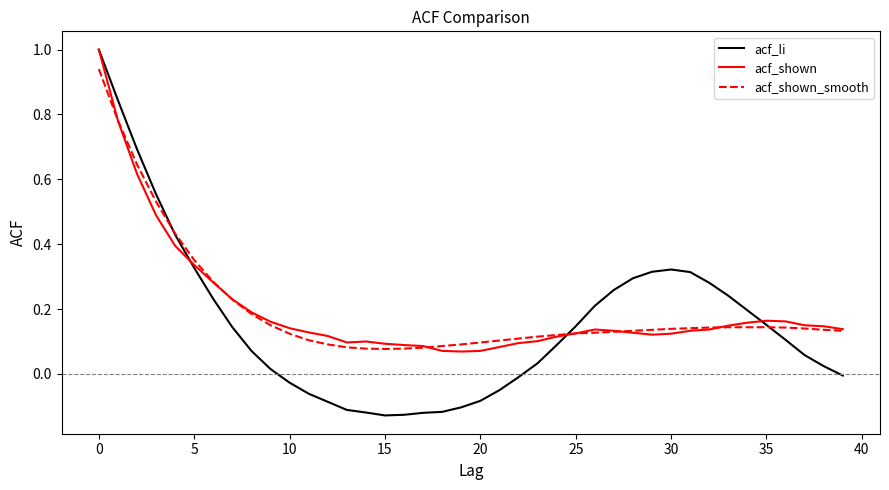

What is the maximum value shown in the chart?

1.0